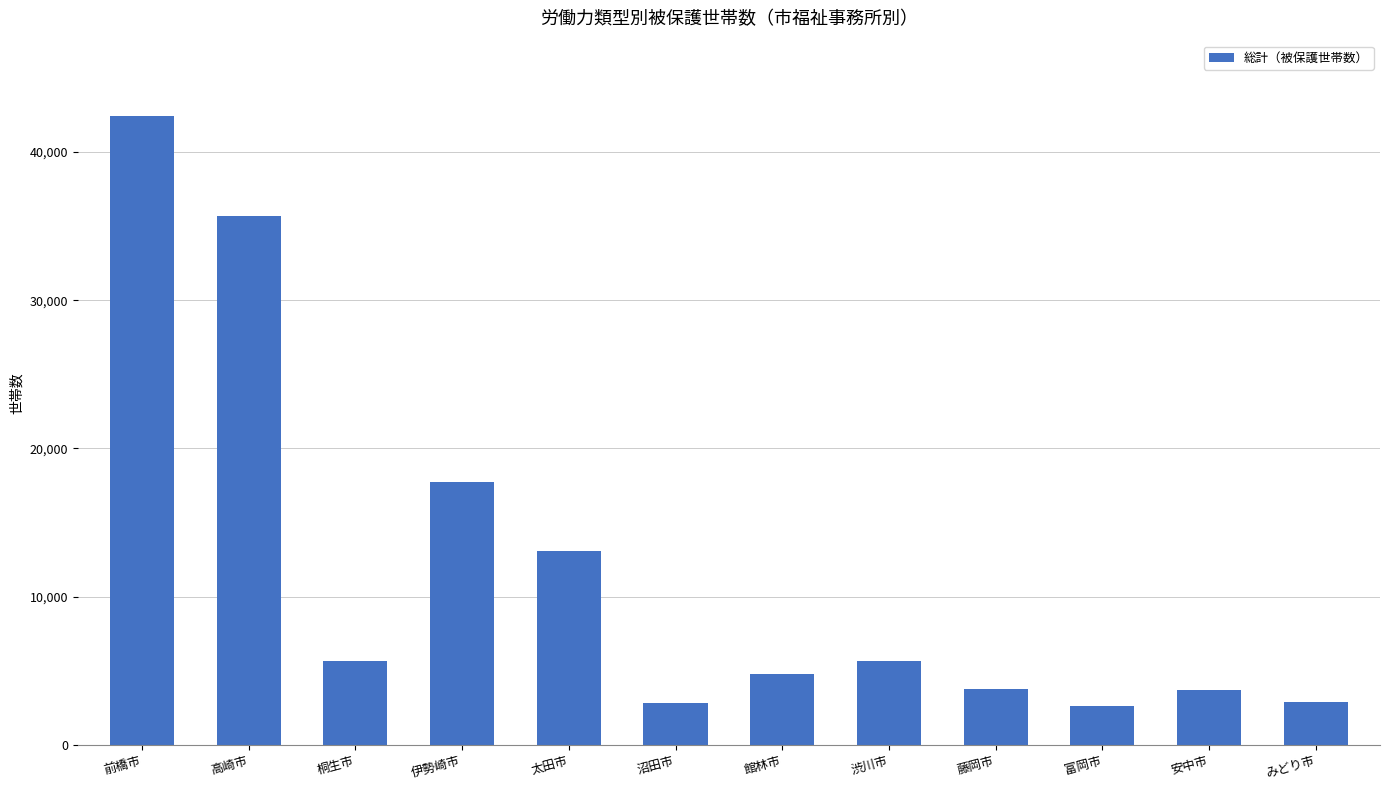

Which category has the highest value across all series?

前橋市